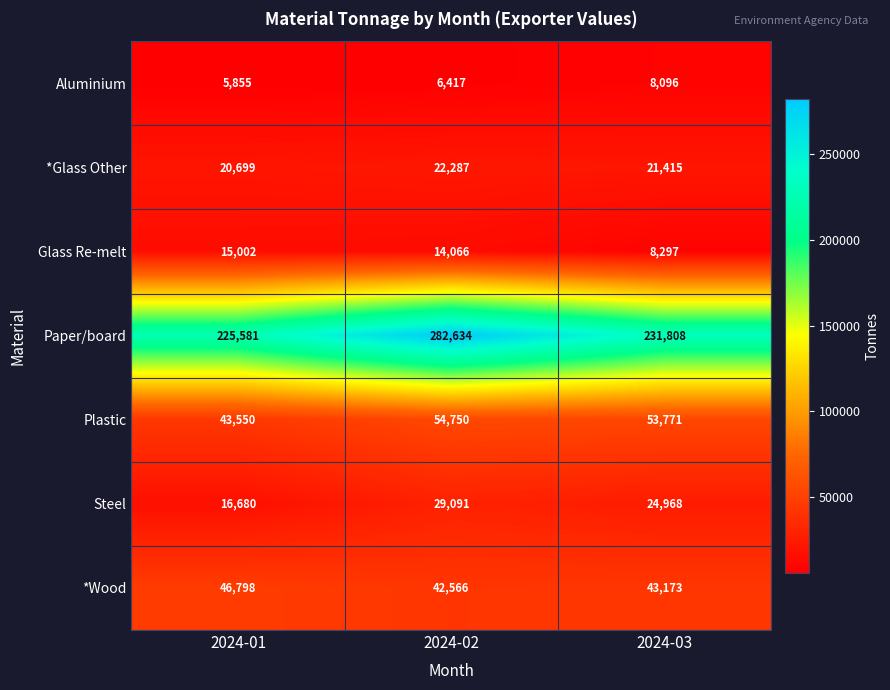

What is the spread (max minus min) of values at 2024-01?

219726